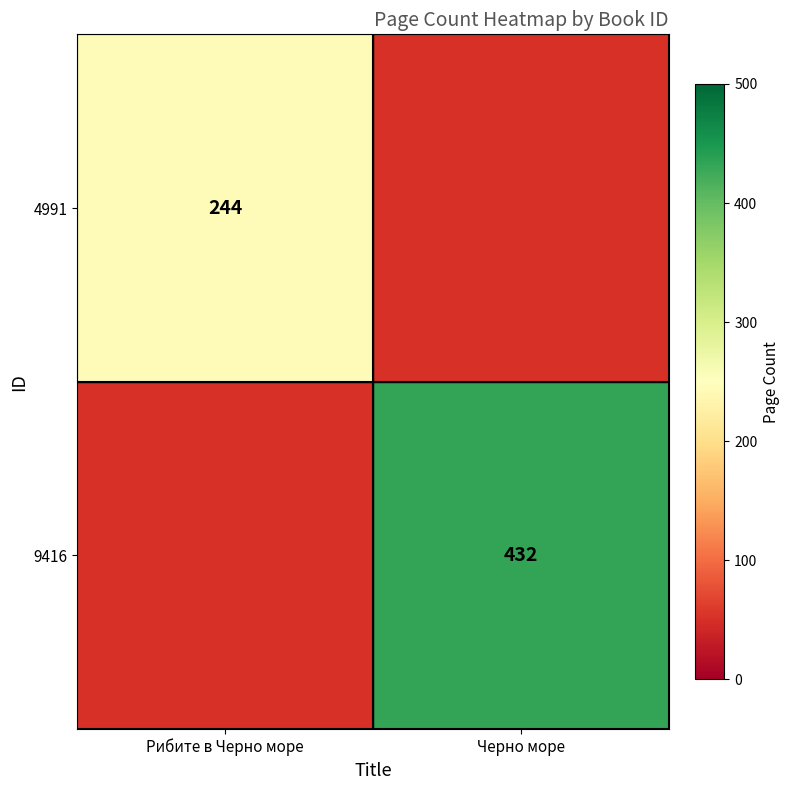

At how many categories does at least one series exceed 377?

1